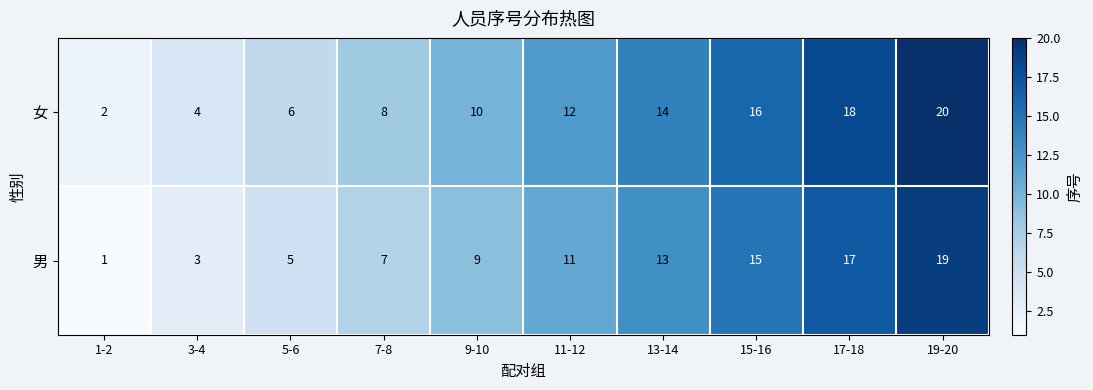

What value does the 女 series have at 5-6, to the nearest 10?

10